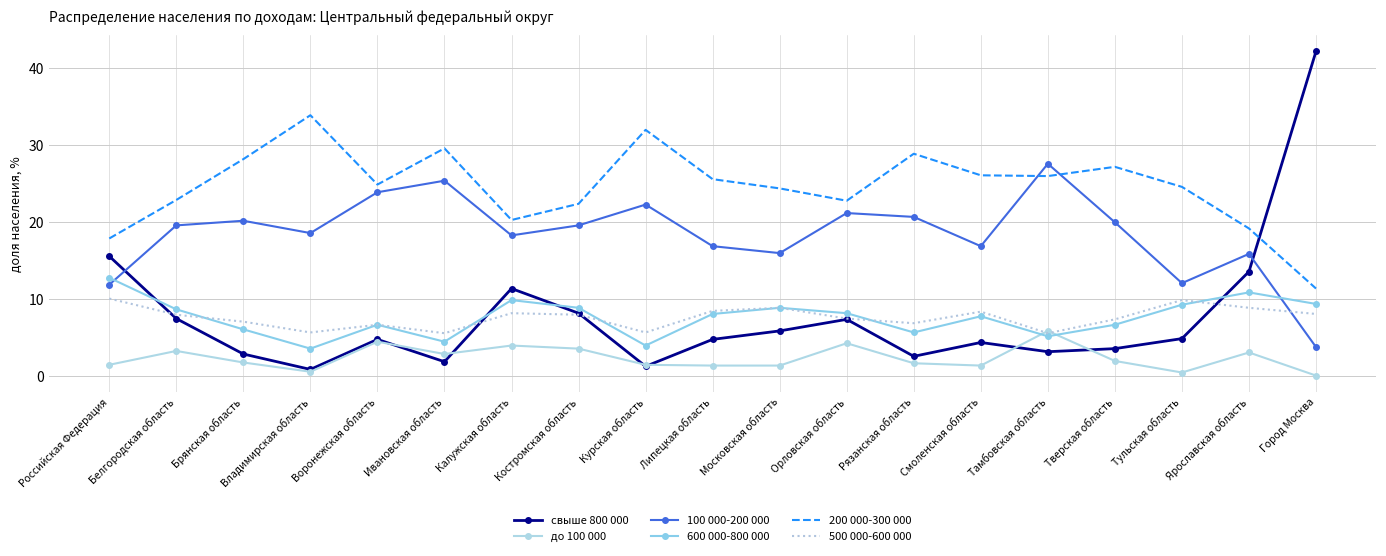

Reading left to right, transcribe all the data shown in this chart.

свыше 800 000: 15.6	7.5	2.9	0.9	4.8	1.9	11.4	8.2	1.3	4.8	5.9	7.4	2.6	4.4	3.2	3.6	4.9	13.6	42.2
до 100 000: 1.5	3.3	1.8	0.6	4.5	2.9	4.0	3.6	1.5	1.4	1.4	4.3	1.7	1.4	5.9	2.0	0.5	3.1	0.1
100 000-200 000: 11.9	19.6	20.2	18.6	23.9	25.4	18.3	19.6	22.3	16.9	16.0	21.2	20.7	16.9	27.6	20.0	12.1	15.9	3.8
600 000-800 000: 12.8	8.7	6.1	3.6	6.7	4.5	9.9	8.9	4.0	8.1	8.9	8.2	5.7	7.8	5.2	6.7	9.3	10.9	9.4
200 000-300 000: 17.9	22.9	28.2	33.9	24.9	29.6	20.3	22.4	32.0	25.6	24.4	22.8	28.9	26.1	26.0	27.2	24.6	19.2	11.4
500 000-600 000: 10.1	8.0	7.1	5.7	6.7	5.6	8.2	8.0	5.7	8.5	8.9	7.5	6.9	8.4	5.6	7.4	9.9	8.9	8.1